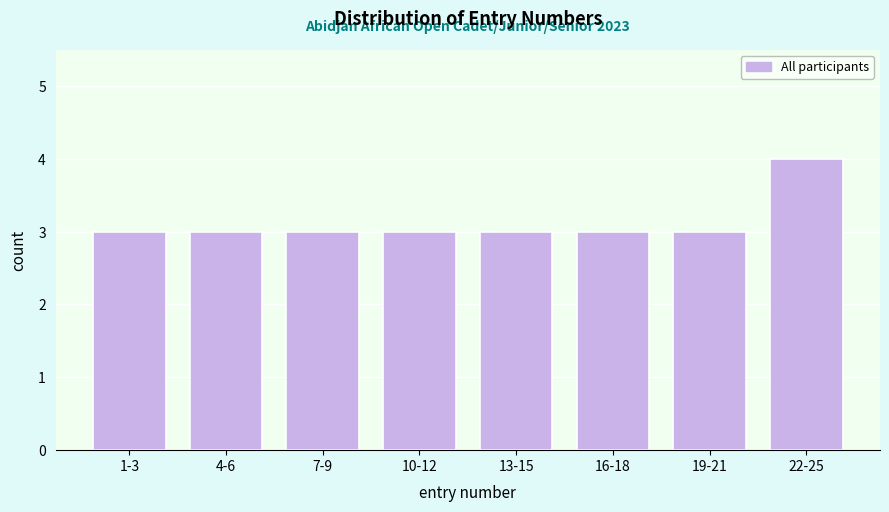

Reading right to left, transcribe all the data shown in this chart.

4	3	3	3	3	3	3	3